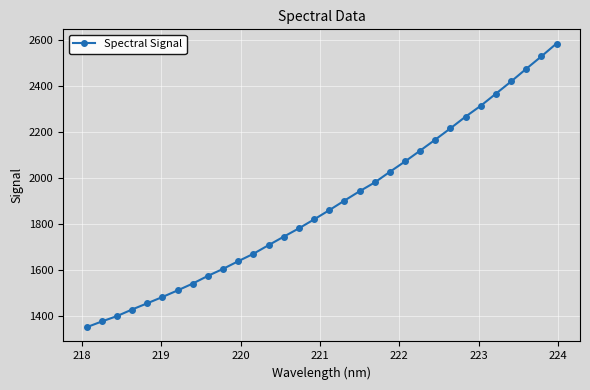

How many series are shown in this chart?

1